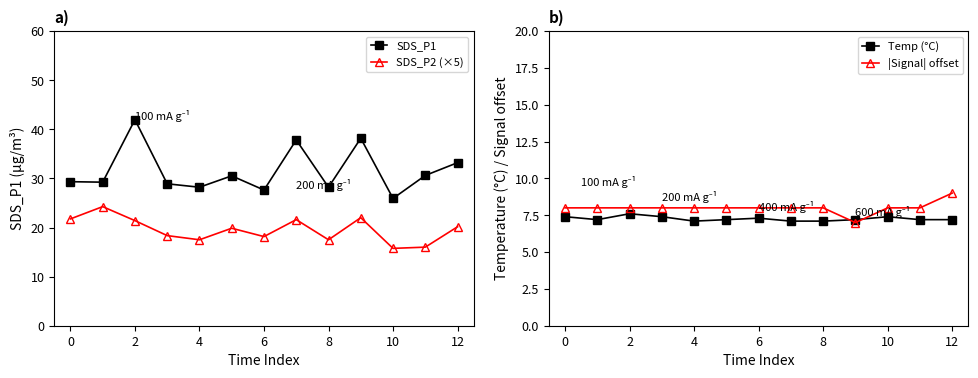

Is the value of SDS_P2 (×5) at 12 greater than the value of SDS_P1 at 6?

No